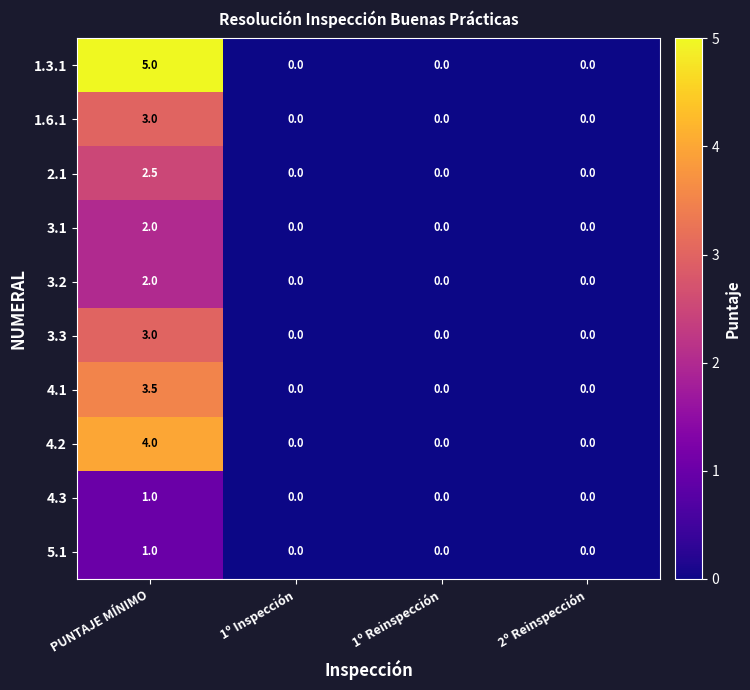

How many values in 4.3 are above zero?

1